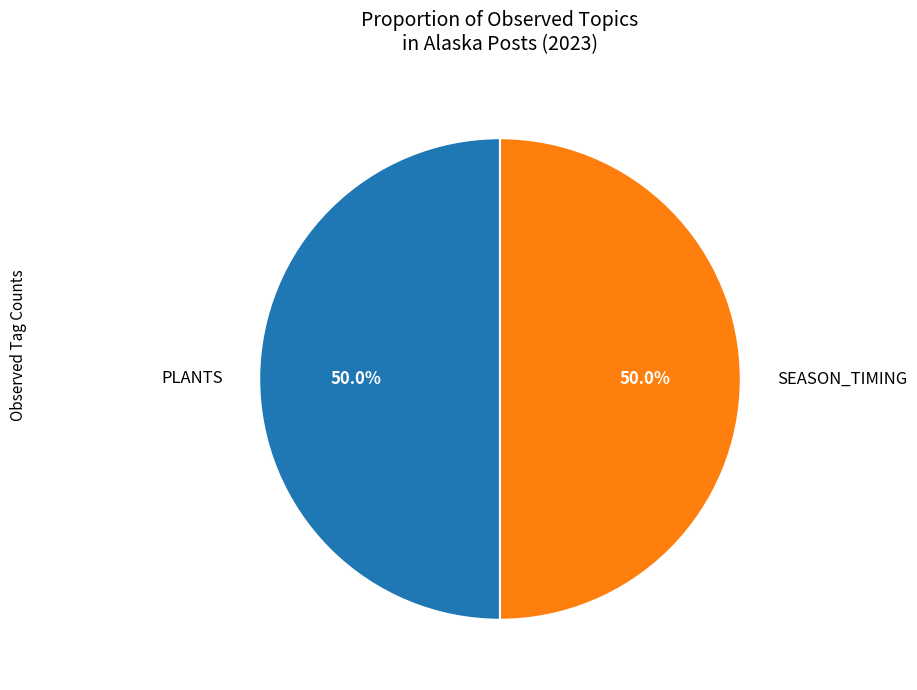

What percentage do PLANTS and SEASON_TIMING together represent?

100.0%